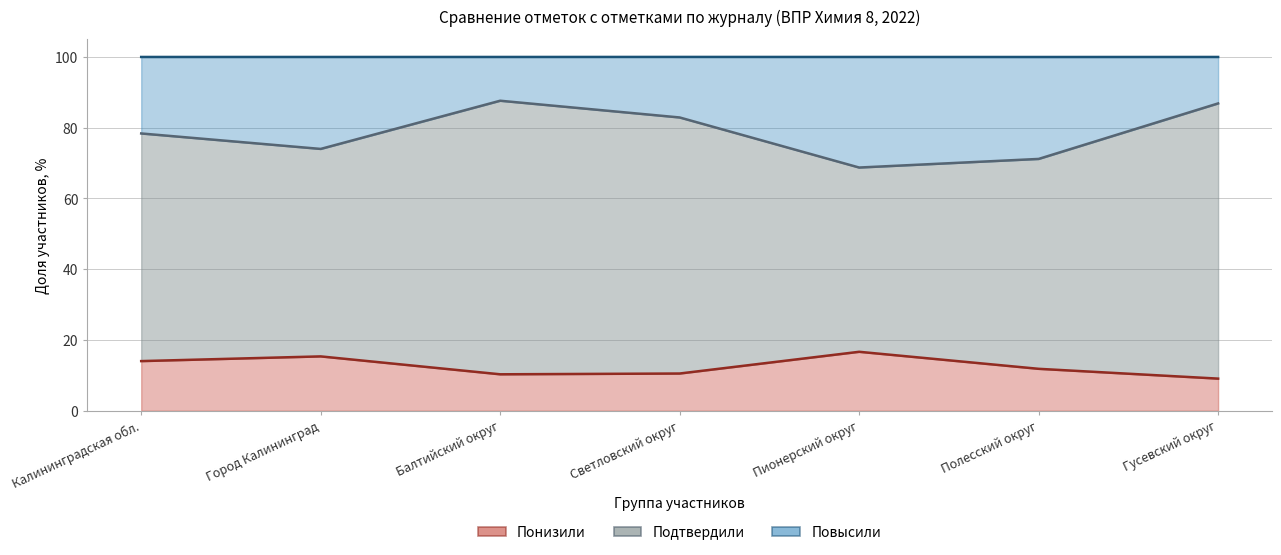

What is the difference between the maximum and second lowest values in the Понизили series?

6.4